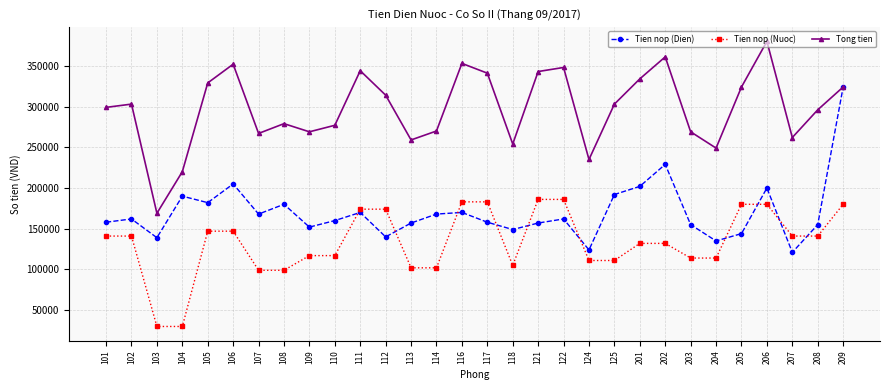

Rank the series at 117 from highest to lowest value.

Tong tien, Tien nop (Nuoc), Tien nop (Dien)